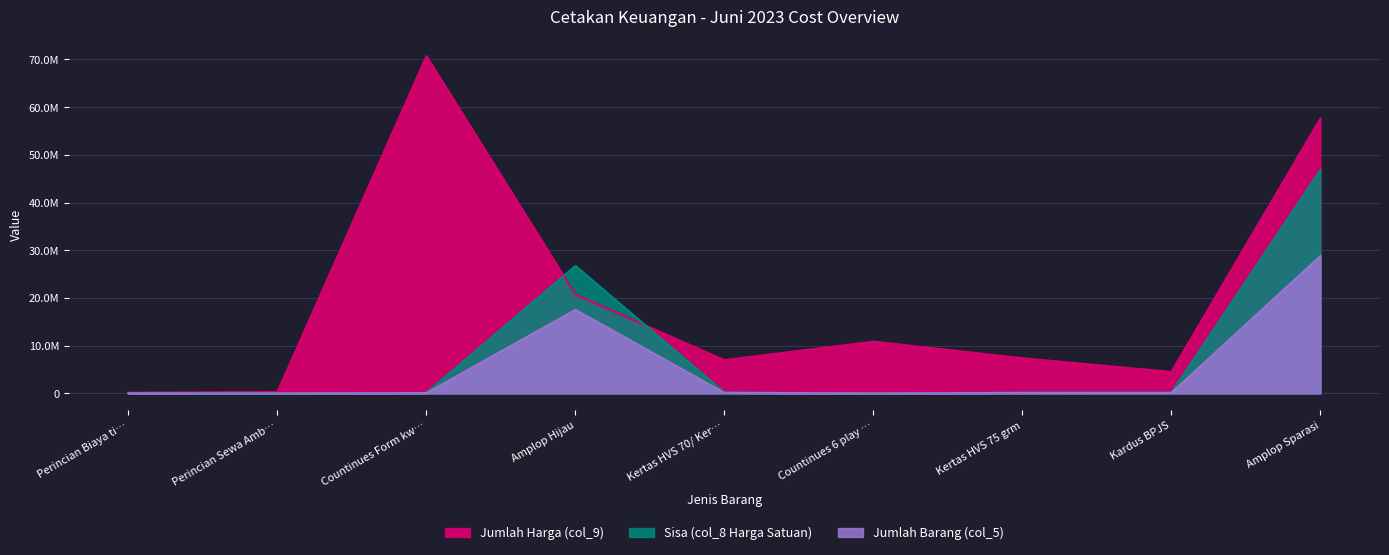

What is the maximum value for Jumlah Harga (col_9)?

70686000